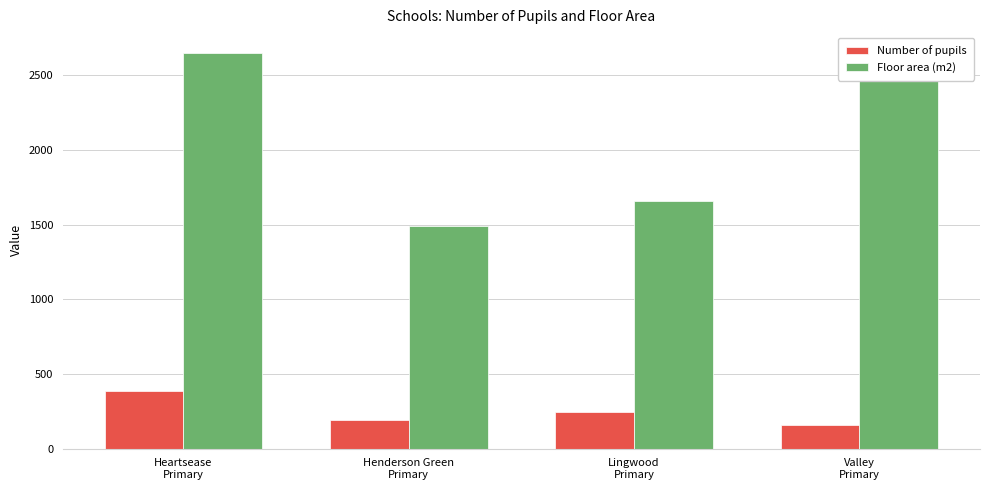

What is the total value across all series at Valley
Primary?

2813